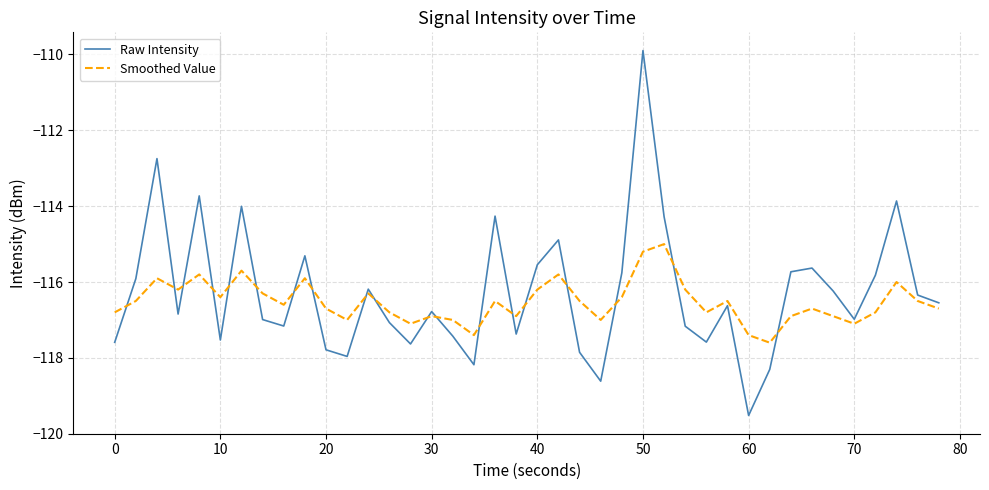

How many times do Raw Intensity and Smoothed Value cross each other?

19